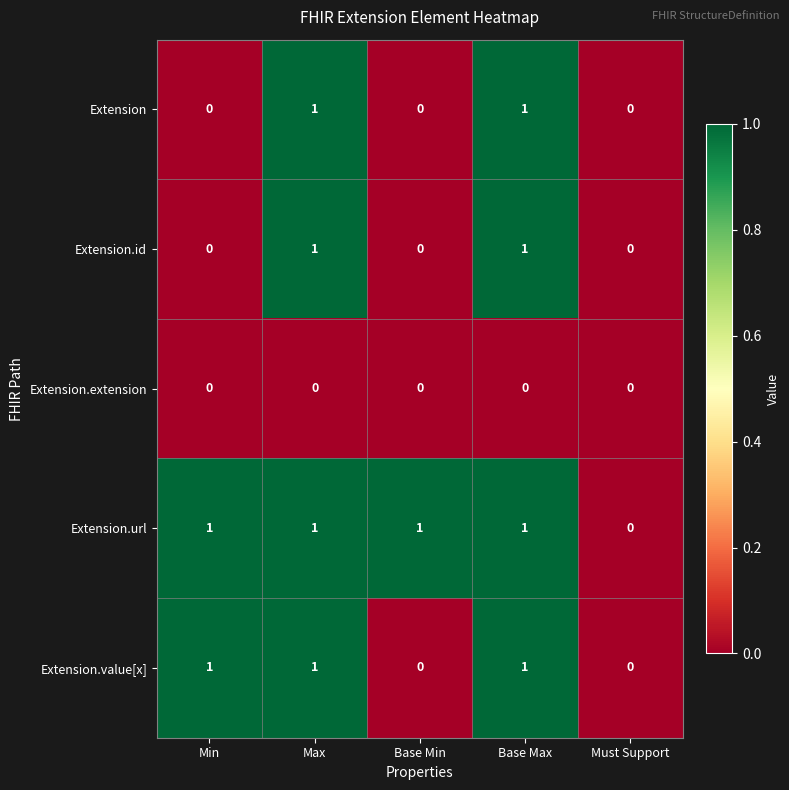

Count the Extension.id values in the range 0 to 1.

5